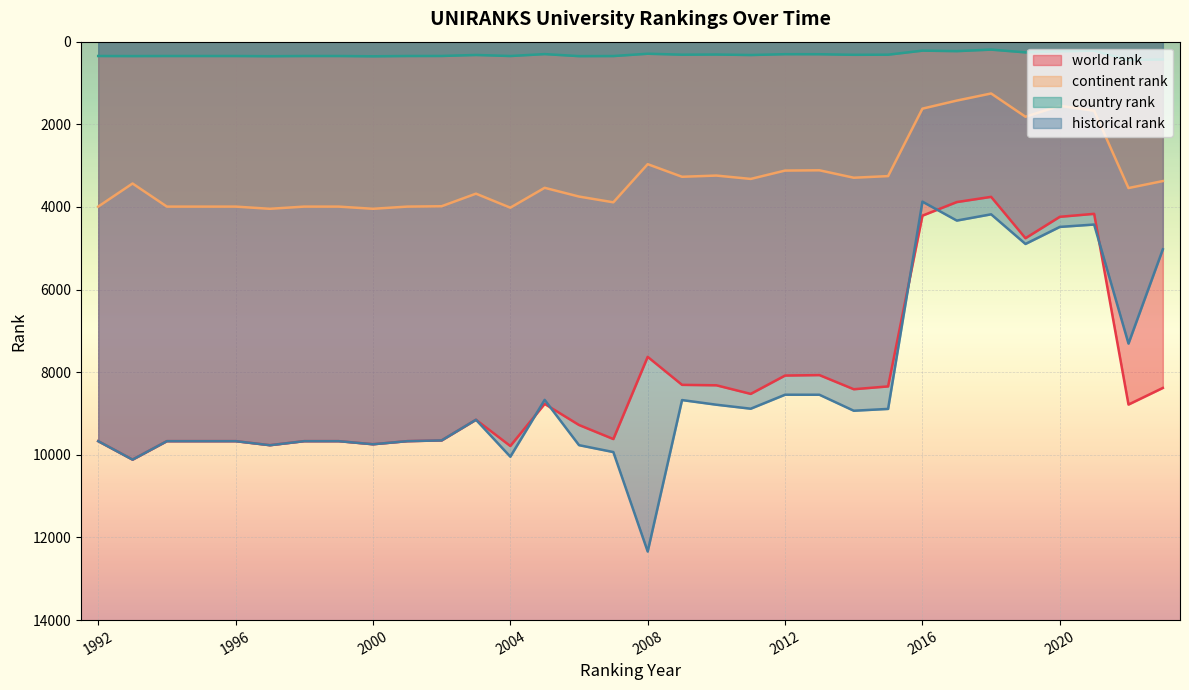

Is it true that country rank equals 347.0 at 1995?

True